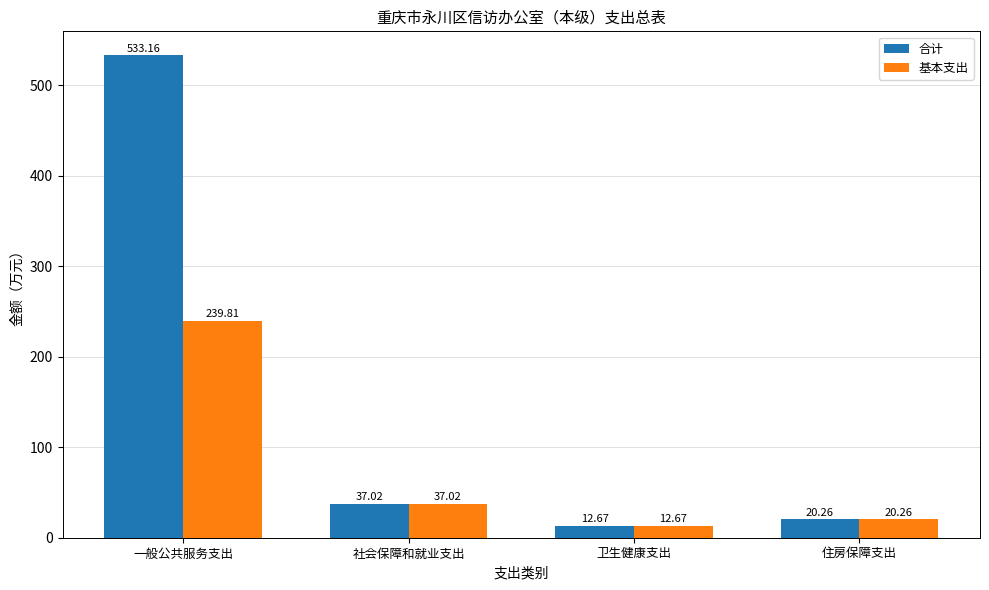

Which series has the largest range (max minus min)?

合计